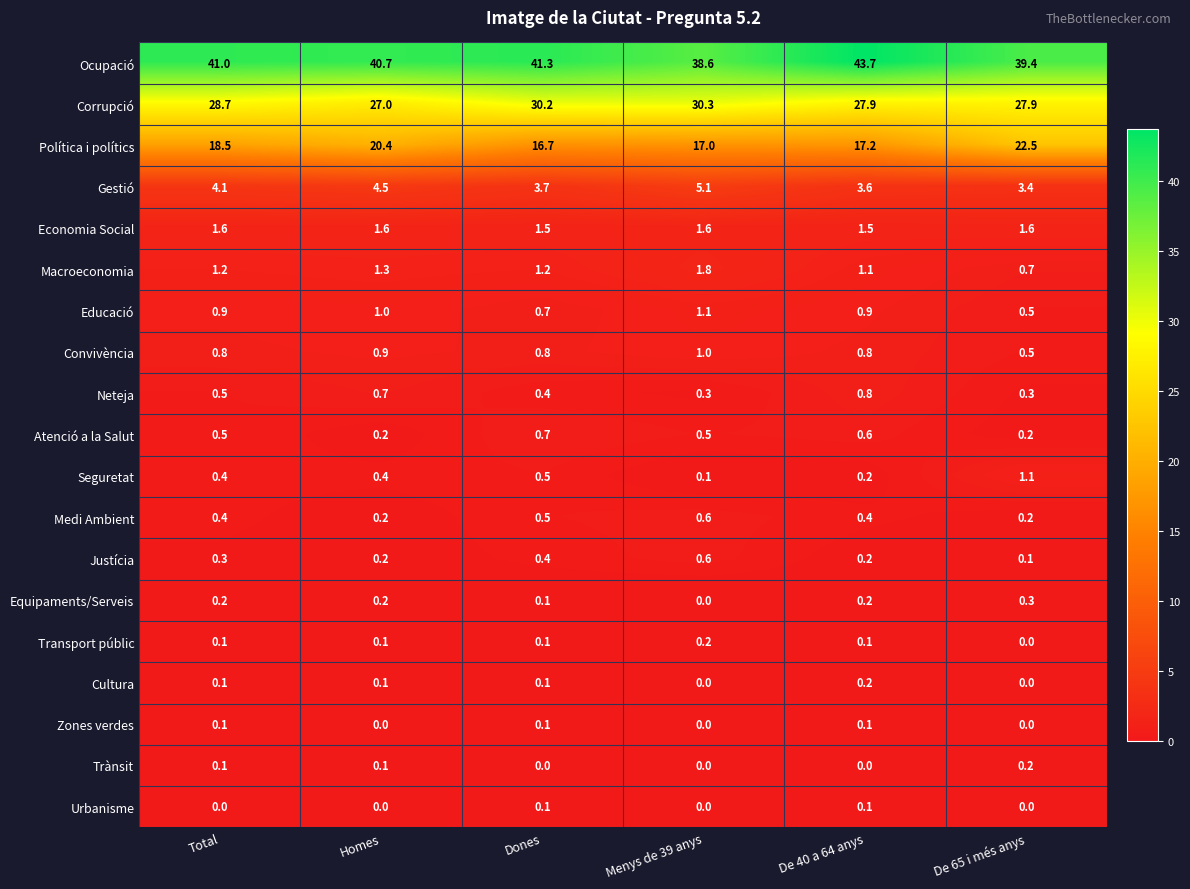

What is the spread (max minus min) of values at De 40 a 64 anys?

43.7